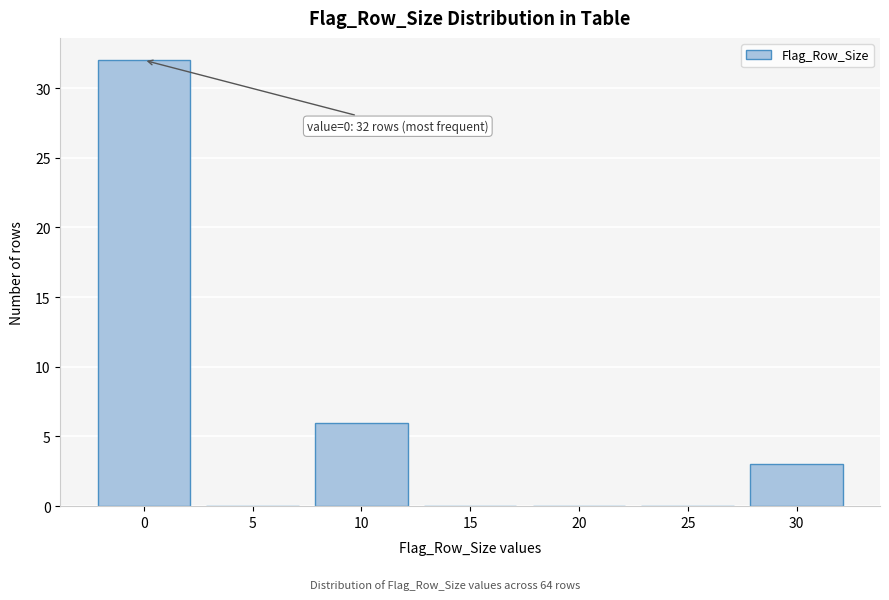

Reading left to right, list all the values displayed in this chart.

0=32	5=0	10=6	15=0	20=0	25=0	30=3